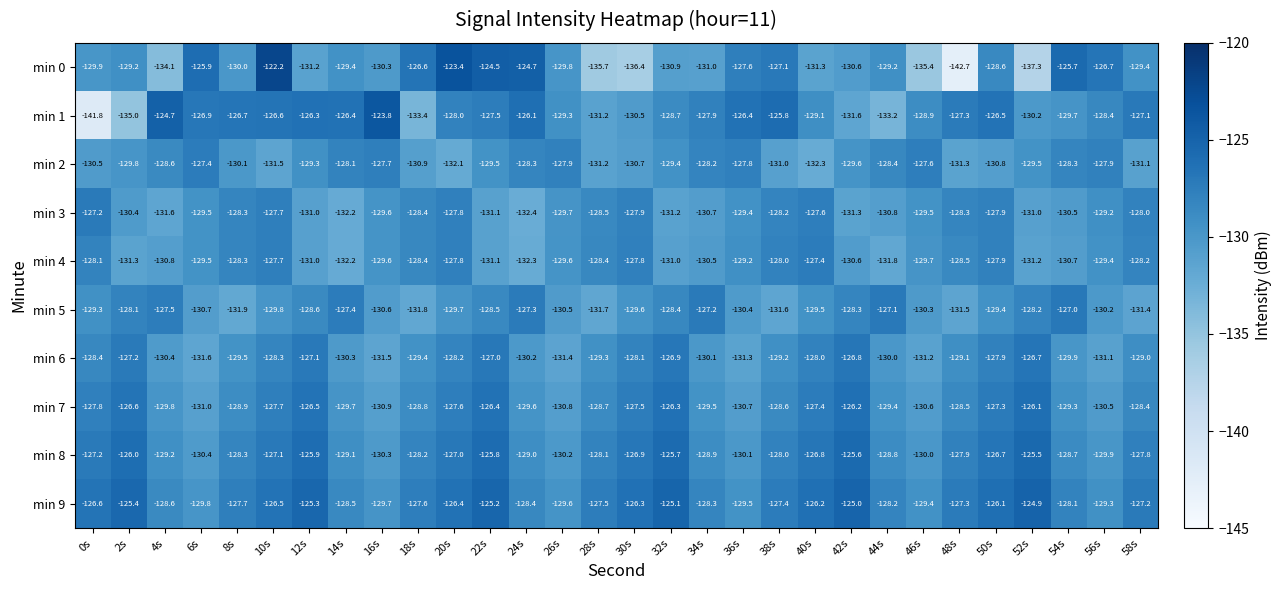

What is the sum of the min 3 values at 10s and 58s?

-255.7